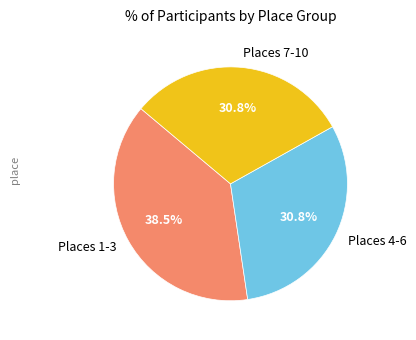

Which category has the biggest portion of the pie?

Places 1-3